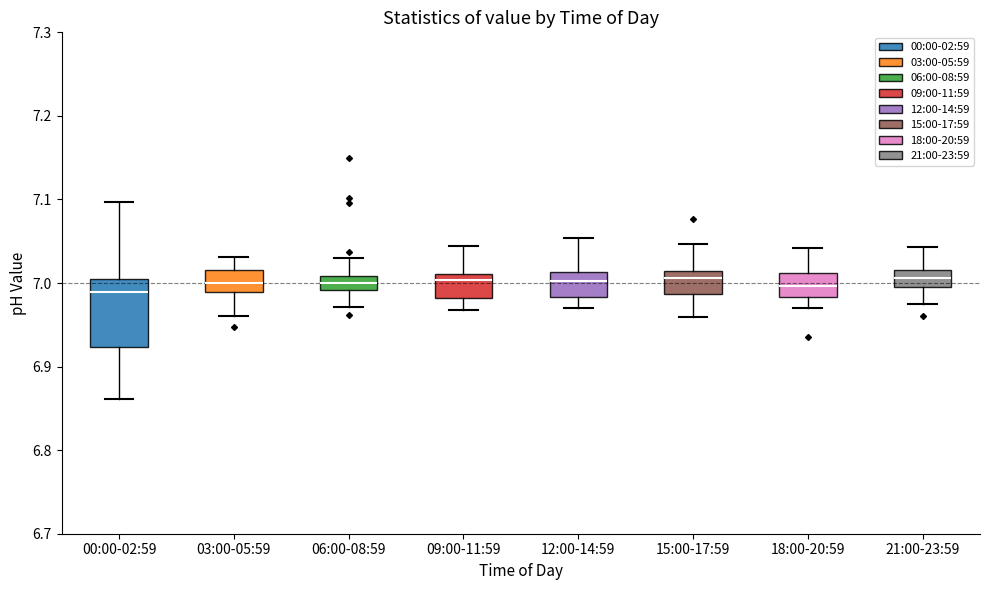

Reading left to right, transcribe this box plot: for each box, give where its median line is, the range the box spans, and where its two whiskers end, as read against the y-axis. The values are not printed on the chart, so give them approximately, as read against the axis.

00:00-02:59: median 6.99, box 6.92 to 7.01, whiskers 6.86 to 7.10
03:00-05:59: median 7.00, box 6.99 to 7.02, whiskers 6.96 to 7.03
06:00-08:59: median 7.00, box 6.99 to 7.01, whiskers 6.97 to 7.03
09:00-11:59: median 7.00, box 6.98 to 7.01, whiskers 6.97 to 7.04
12:00-14:59: median 7.00, box 6.98 to 7.01, whiskers 6.97 to 7.05
15:00-17:59: median 7.01 (just below the box's upper edge), box 6.99 to 7.01, whiskers 6.96 to 7.05
18:00-20:59: median 7.00, box 6.98 to 7.01, whiskers 6.97 to 7.04
21:00-23:59: median 7.01, box 7.00 to 7.02, whiskers 6.98 to 7.04